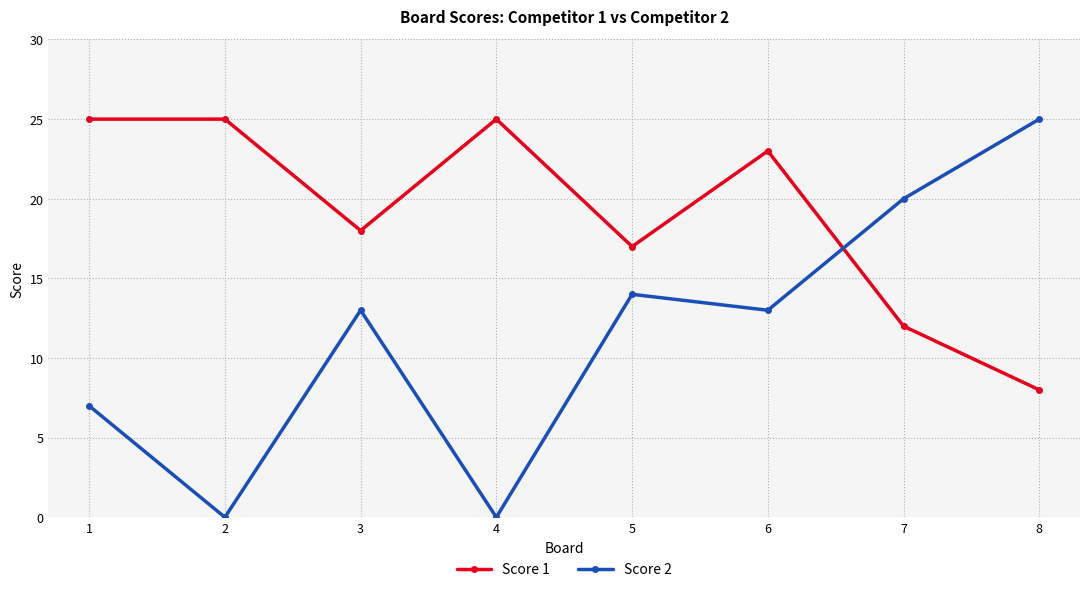

Reading left to right, what are all the values shown in this chart?

Score 1: 1=25	2=25	3=18	4=25	5=17	6=23	7=12	8=8
Score 2: 1=7	2=0	3=13	4=0	5=14	6=13	7=20	8=25